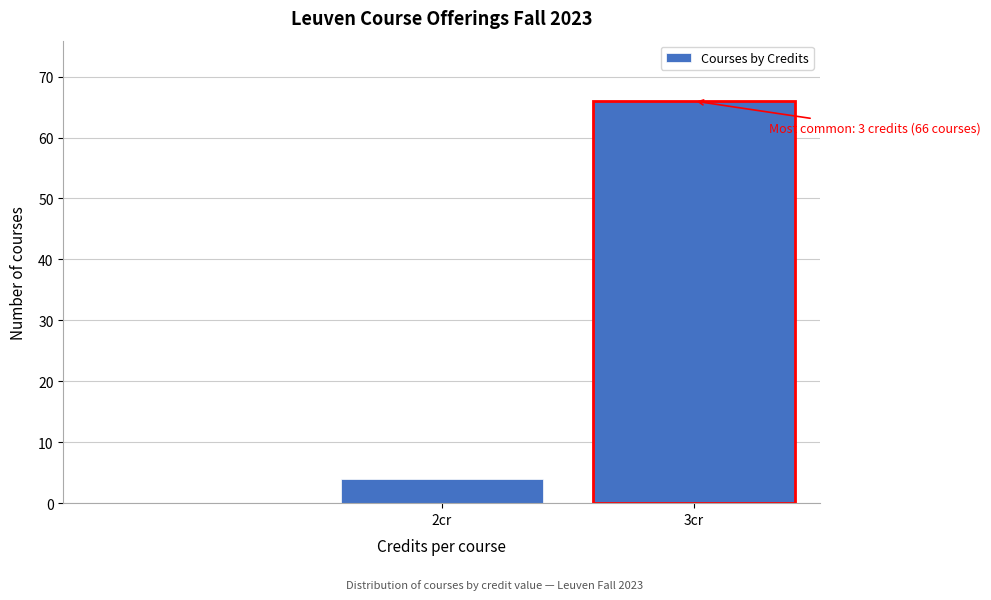

Reading left to right, extract all data points from this chart.

2cr=4	3cr=66